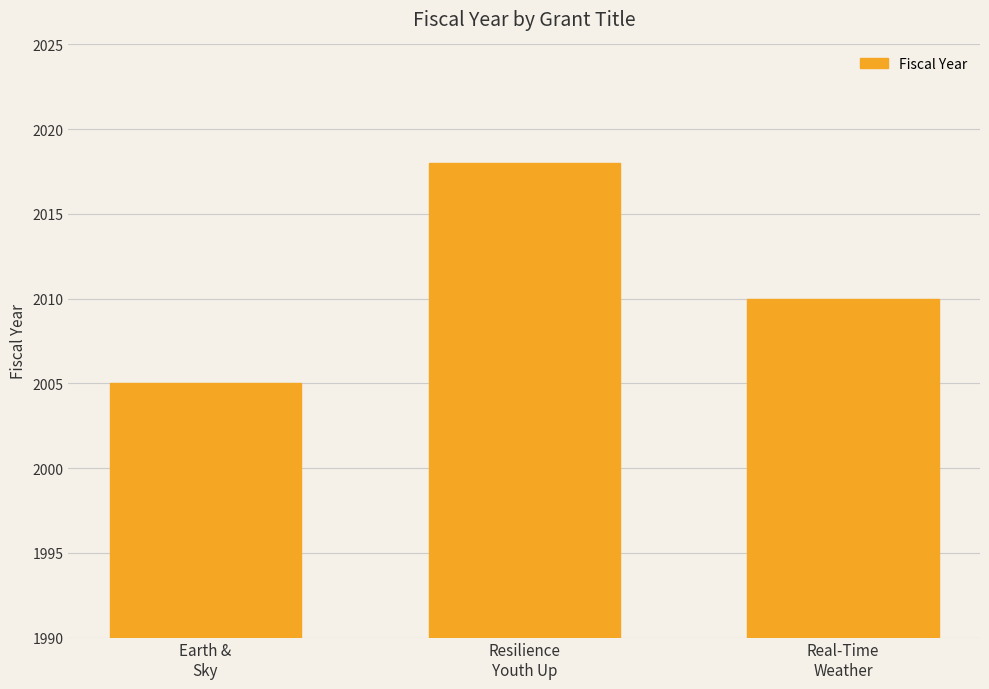

Which has a higher value, Real-Time
Weather or Resilience
Youth Up?

Resilience
Youth Up